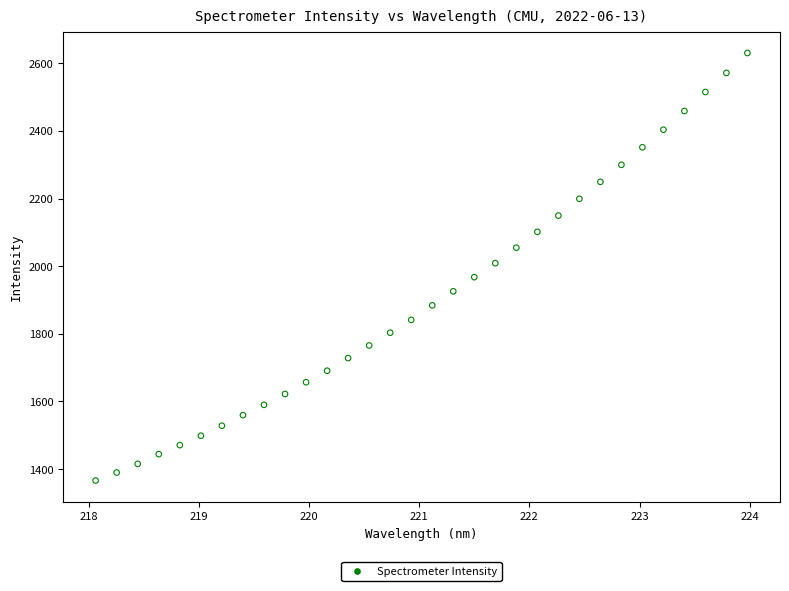

What is the range of Y values (max minus min)?

1264.3